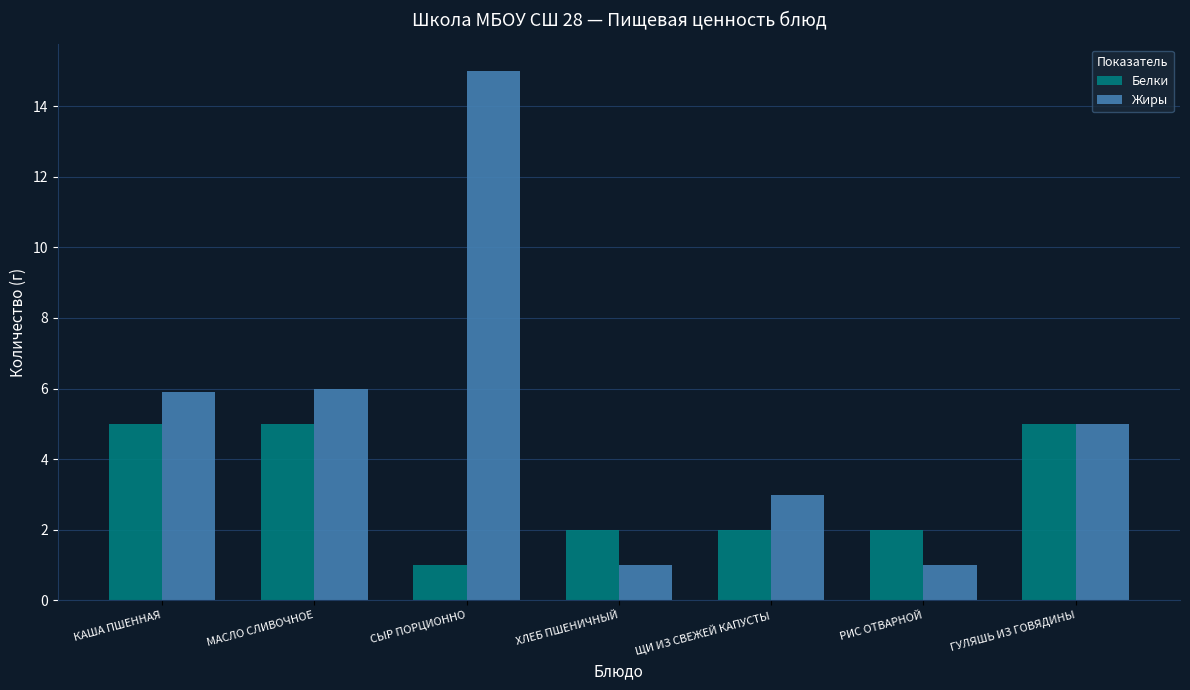

Which label corresponds to the largest value in the chart?

СЫР ПОРЦИОННО